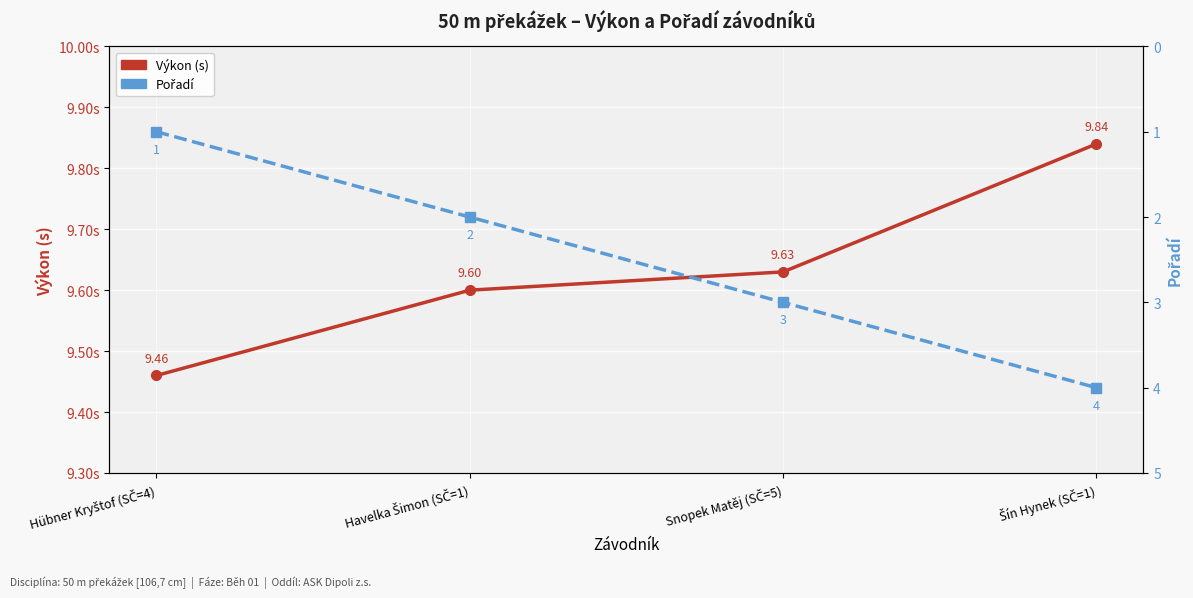

Is it true that Pořadí equals 4.0 at Šín Hynek (SČ=1)?

True